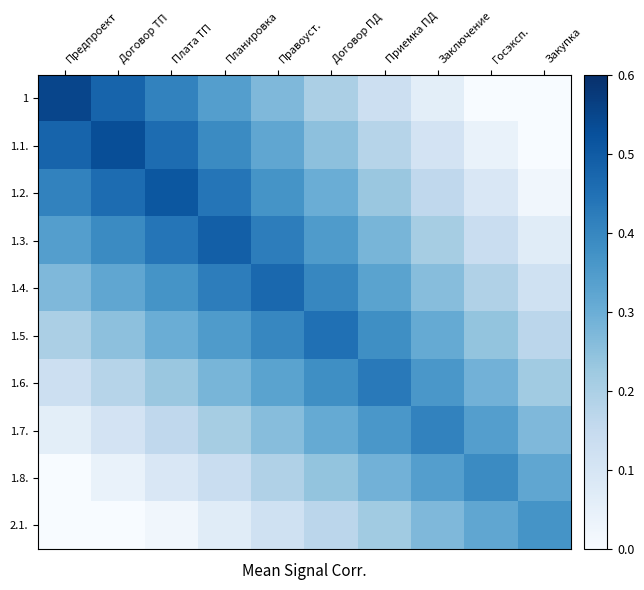

Between Госэксп. and Заключение, which is larger?

Заключение